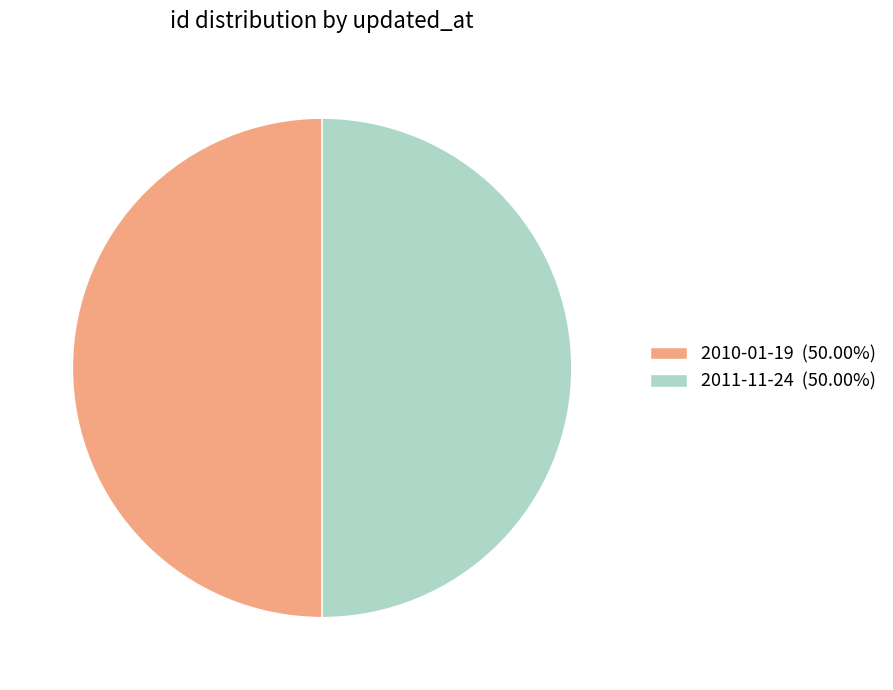

Count the number of slices in the pie.

2